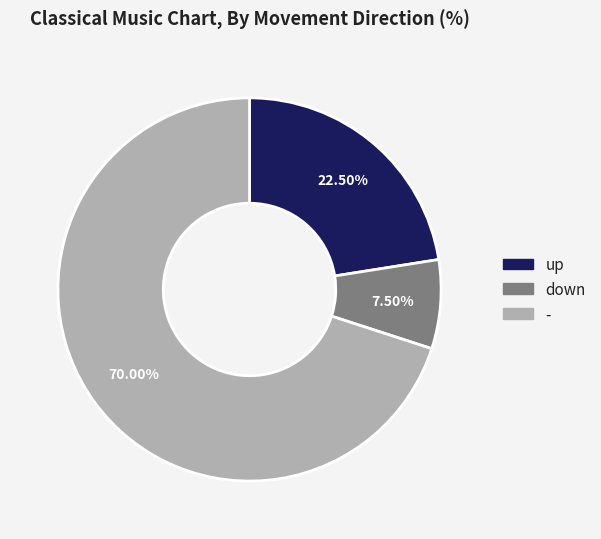

What is the largest slice in the pie chart?

-